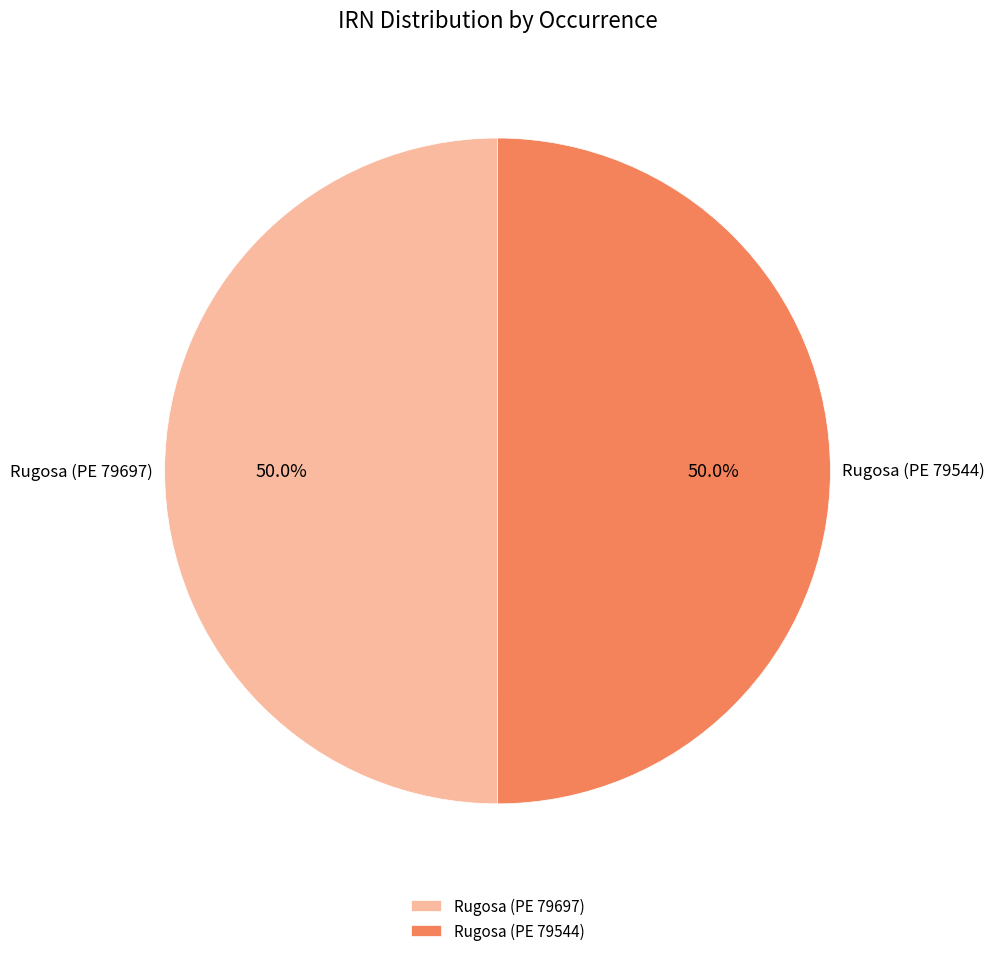

What portion of the pie excludes Rugosa (PE 79544)?

50.0%